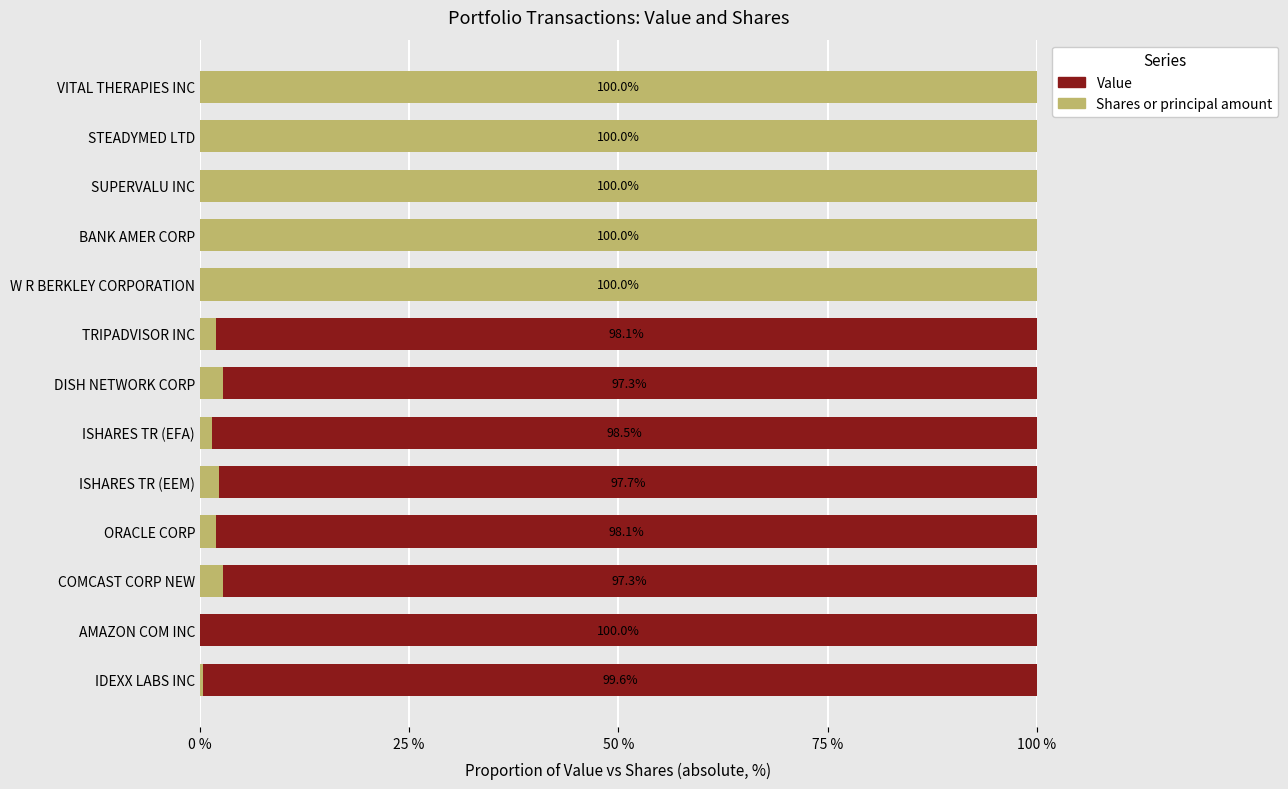

What is the total value across all series at BANK AMER CORP?

100.0